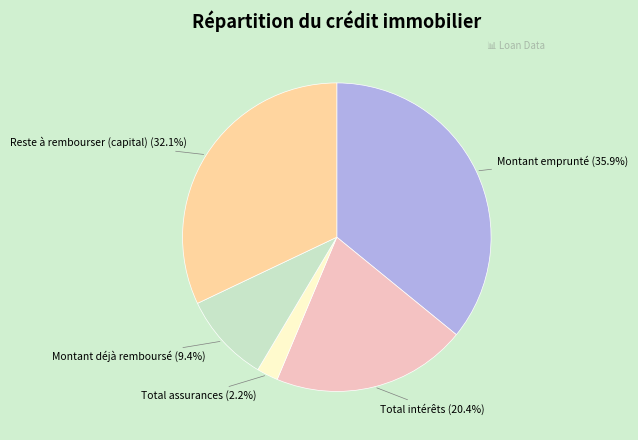

Count the number of slices in the pie.

5